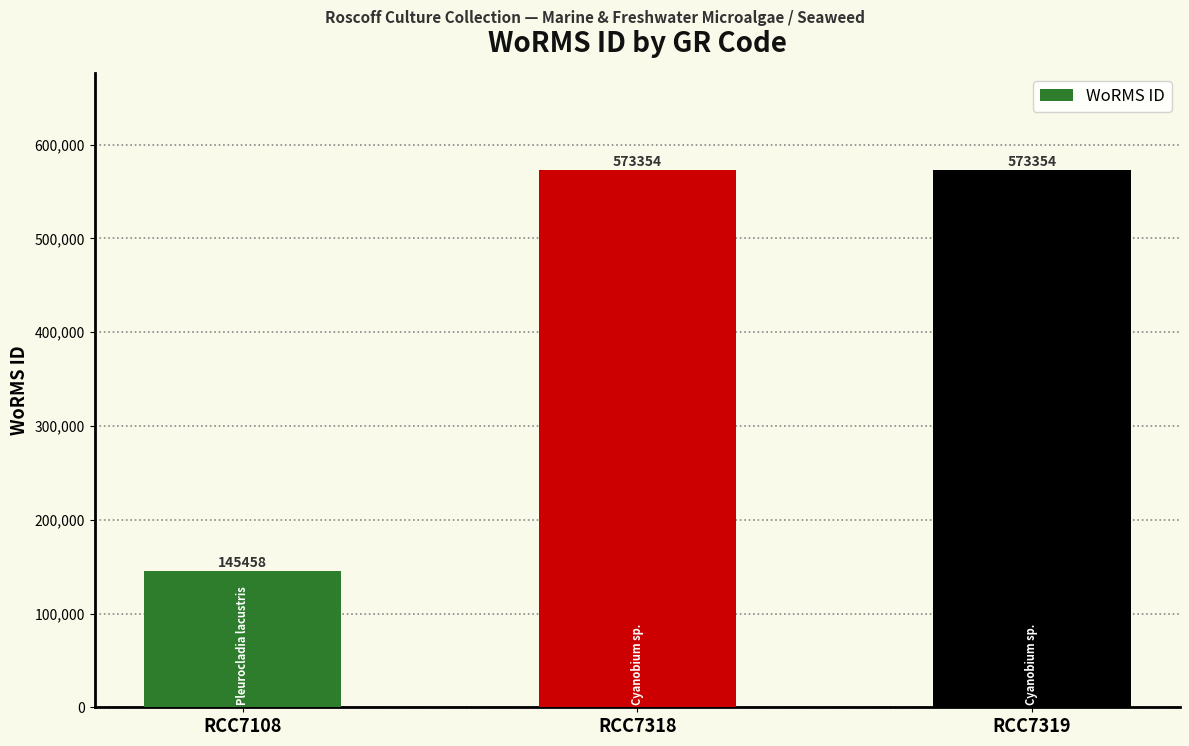

Which category has the lowest value across all series?

RCC7108